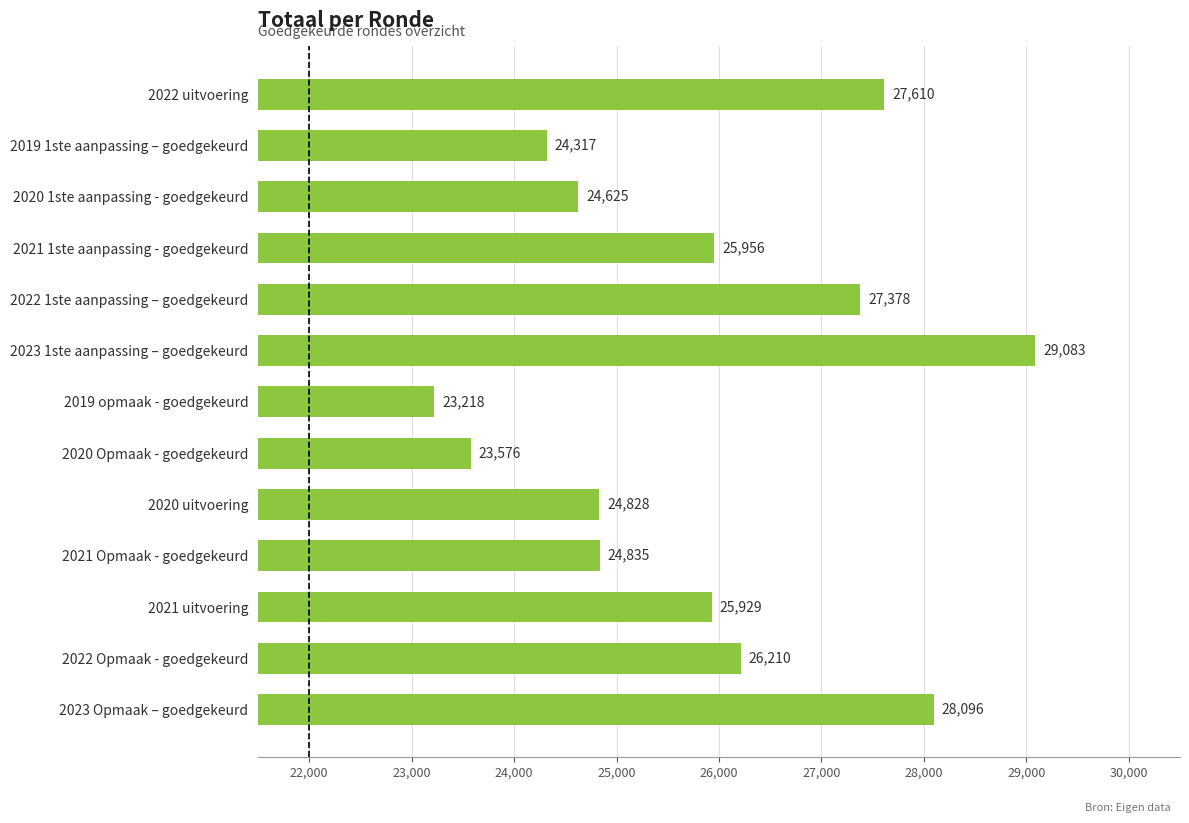

Which has a higher value, 2019 opmaak - goedgekeurd or 2020 uitvoering?

2020 uitvoering